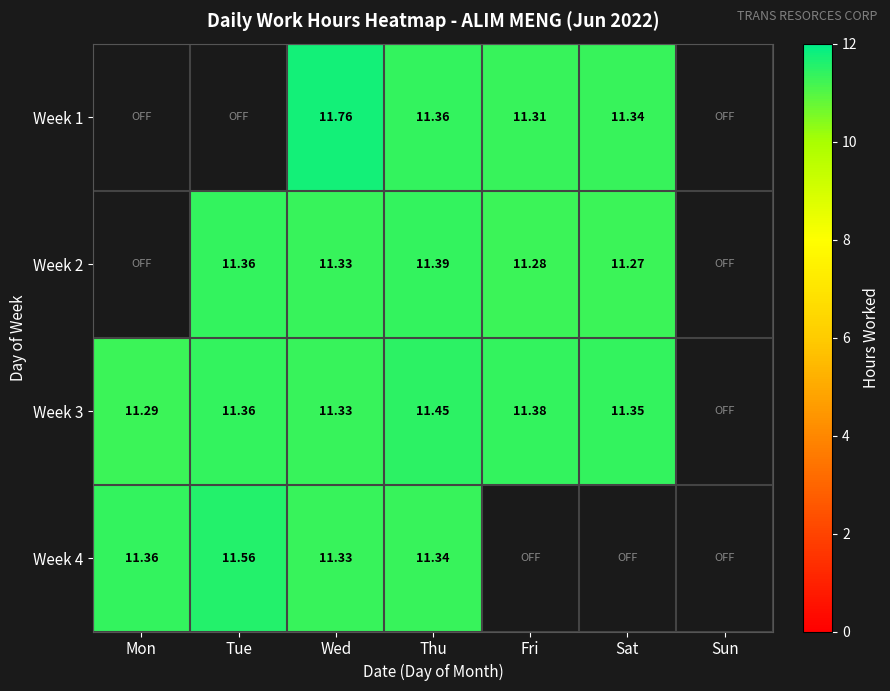

Count the number of data series in this chart.

4